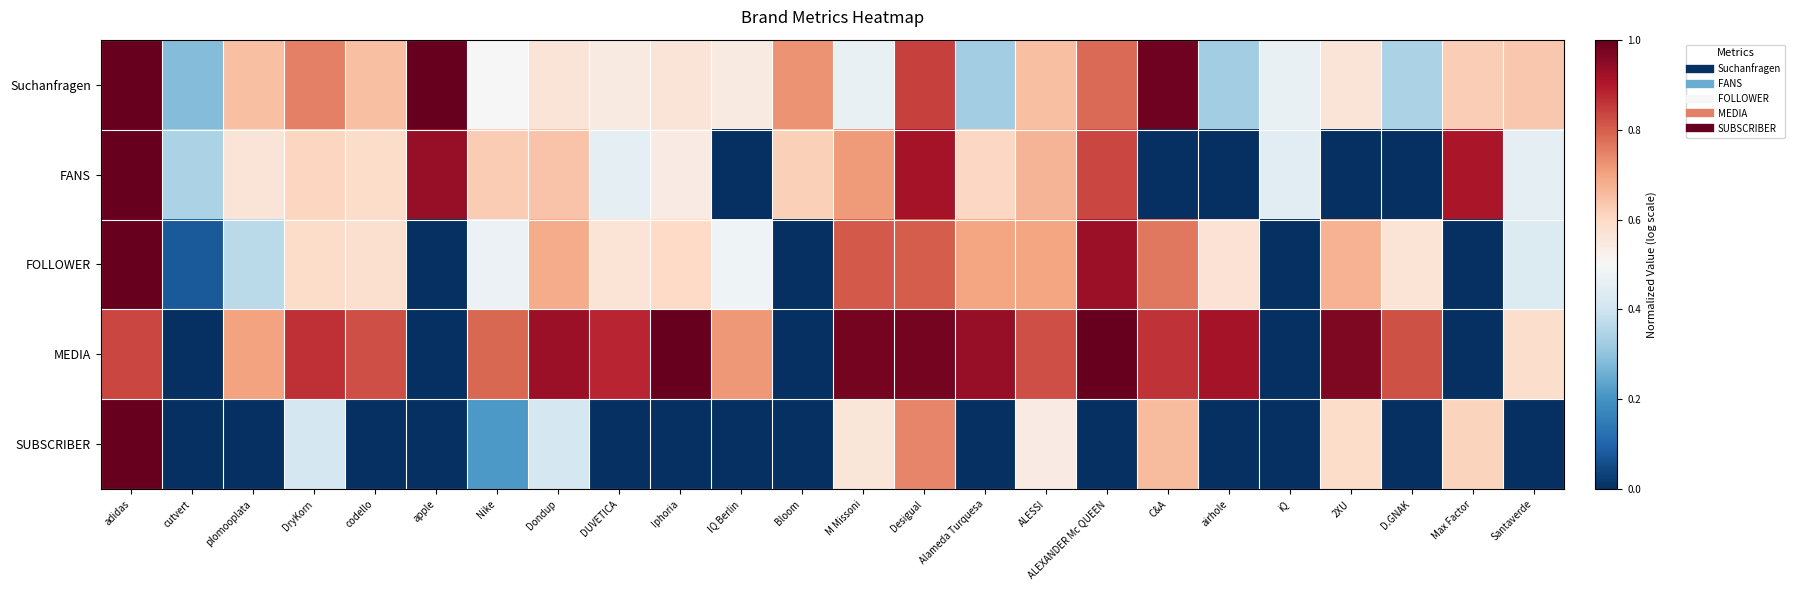

Reading left to right, extract all data points from this chart.

Suchanfragen: adidas=1.0	cutvert=0.3	plomooplata=0.7	DryKorn=0.8	codello=0.7	apple=1.0	Nike=0.5	Dondup=0.6	DUVETICA=0.5	Iphoria=0.6	IQ Berlin=0.5	Bloom=0.7	M Missoni=0.5	Desigual=0.8	Alameda Turquesa=0.3	ALESSI=0.7	ALEXANDER Mc QUEEN=0.8	C&A=1.0	airhole=0.3	iQ=0.5	2XU=0.6	D.GNAK=0.3	Max Factor=0.6	Santaverde=0.6
FANS: adidas=1.0	cutvert=0.3	plomooplata=0.6	DryKorn=0.6	codello=0.6	apple=0.9	Nike=0.6	Dondup=0.6	DUVETICA=0.5	Iphoria=0.5	IQ Berlin=0.0	Bloom=0.6	M Missoni=0.7	Desigual=0.9	Alameda Turquesa=0.6	ALESSI=0.7	ALEXANDER Mc QUEEN=0.8	C&A=0.0	airhole=0.0	iQ=0.4	2XU=0.0	D.GNAK=0.0	Max Factor=0.9	Santaverde=0.5
FOLLOWER: adidas=1.0	cutvert=0.1	plomooplata=0.4	DryKorn=0.6	codello=0.6	apple=0.0	Nike=0.5	Dondup=0.7	DUVETICA=0.6	Iphoria=0.6	IQ Berlin=0.5	Bloom=0.0	M Missoni=0.8	Desigual=0.8	Alameda Turquesa=0.7	ALESSI=0.7	ALEXANDER Mc QUEEN=0.9	C&A=0.8	airhole=0.6	iQ=0.0	2XU=0.7	D.GNAK=0.6	Max Factor=0.0	Santaverde=0.4
MEDIA: adidas=0.8	cutvert=0.0	plomooplata=0.7	DryKorn=0.9	codello=0.8	apple=0.0	Nike=0.8	Dondup=0.9	DUVETICA=0.9	Iphoria=1.0	IQ Berlin=0.7	Bloom=0.0	M Missoni=1.0	Desigual=1.0	Alameda Turquesa=0.9	ALESSI=0.8	ALEXANDER Mc QUEEN=1.0	C&A=0.9	airhole=0.9	iQ=0.0	2XU=1.0	D.GNAK=0.8	Max Factor=0.0	Santaverde=0.6
SUBSCRIBER: adidas=1.0	cutvert=0.0	plomooplata=0.0	DryKorn=0.4	codello=0.0	apple=0.0	Nike=0.2	Dondup=0.4	DUVETICA=0.0	Iphoria=0.0	IQ Berlin=0.0	Bloom=0.0	M Missoni=0.6	Desigual=0.7	Alameda Turquesa=0.0	ALESSI=0.5	ALEXANDER Mc QUEEN=0.0	C&A=0.7	airhole=0.0	iQ=0.0	2XU=0.6	D.GNAK=0.0	Max Factor=0.6	Santaverde=0.0